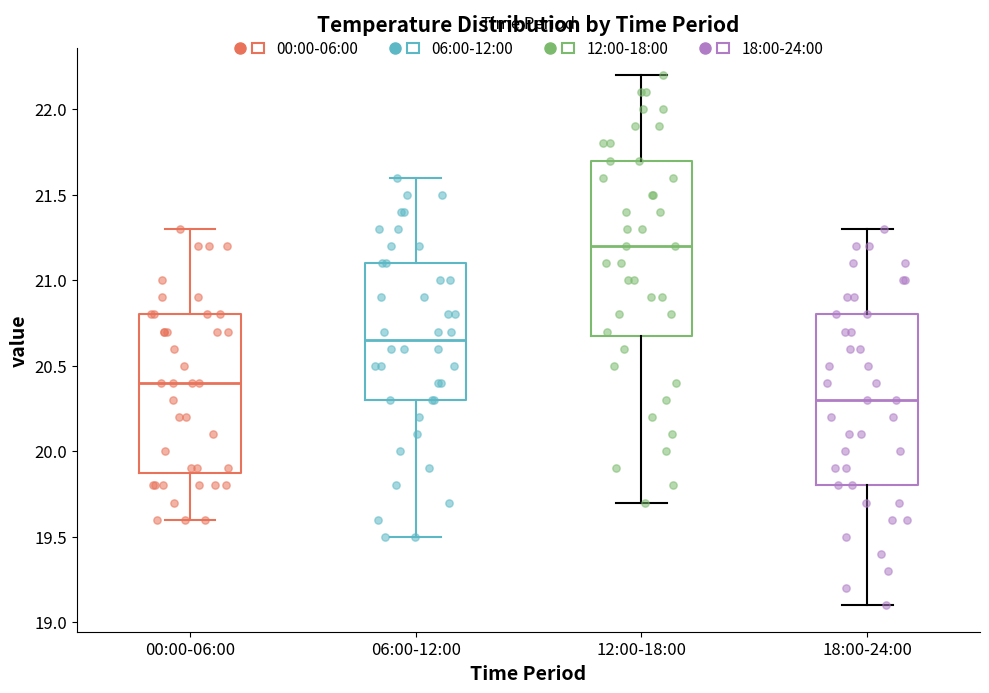

Reading left to right, read every box against the y-axis: the position of its median line, the range the box covers, and the ends of its whiskers. The values are not printed on the chart, so give them approximately, as read against the axis.

00:00-06:00: median 20.40, box 19.90 to 20.80, whiskers 19.60 to 21.30
06:00-12:00: median 20.65, box 20.30 to 21.10, whiskers 19.50 to 21.60
12:00-18:00: median 21.20, box 20.70 to 21.70, whiskers 19.70 to 22.20
18:00-24:00: median 20.30, box 19.80 to 20.80, whiskers 19.10 to 21.30